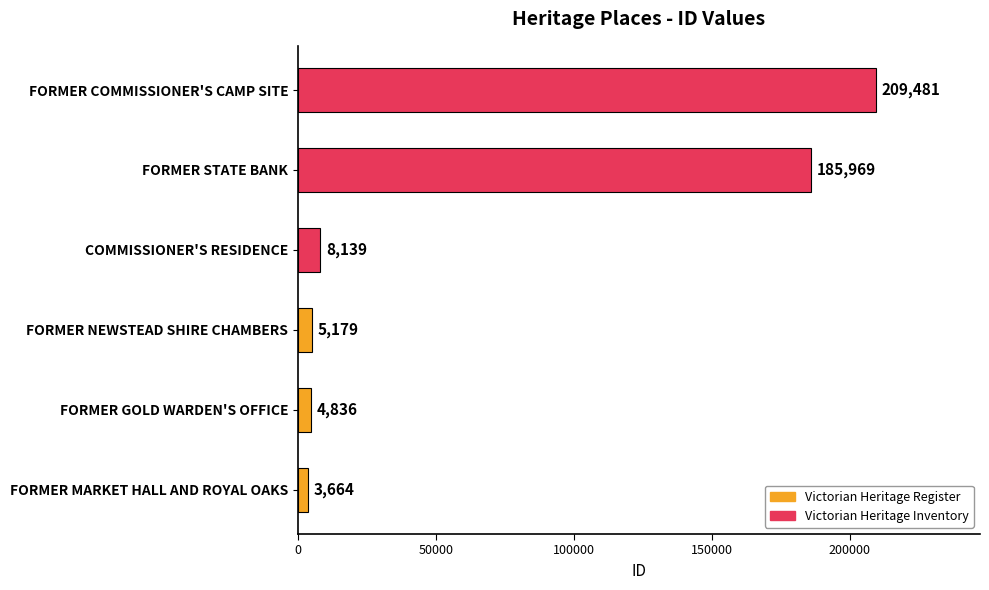

Where is the data nearest to the value 106572?

FORMER STATE BANK